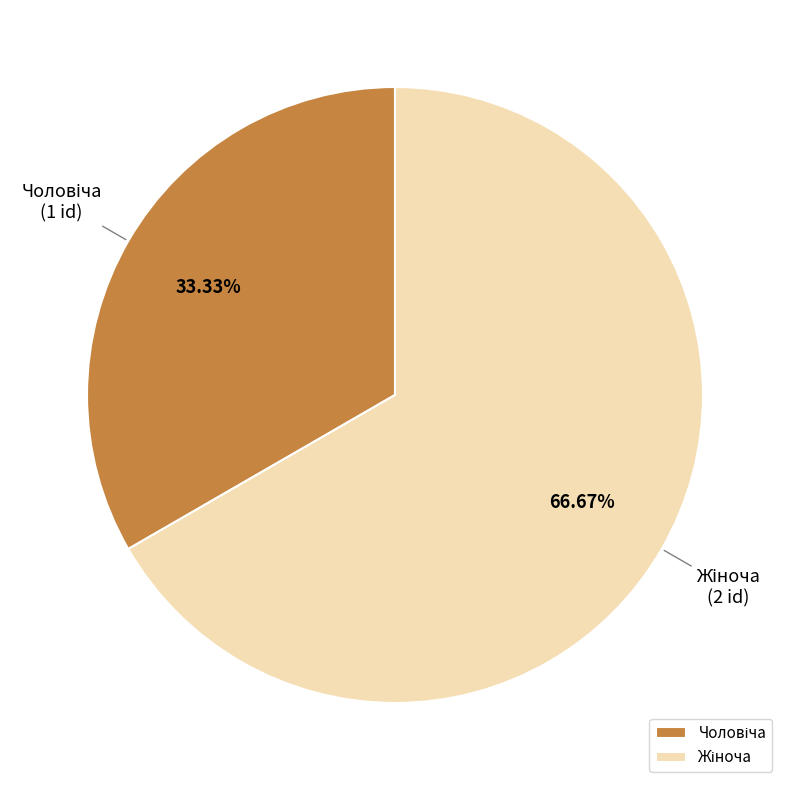

Is there a majority slice in this chart?

Yes